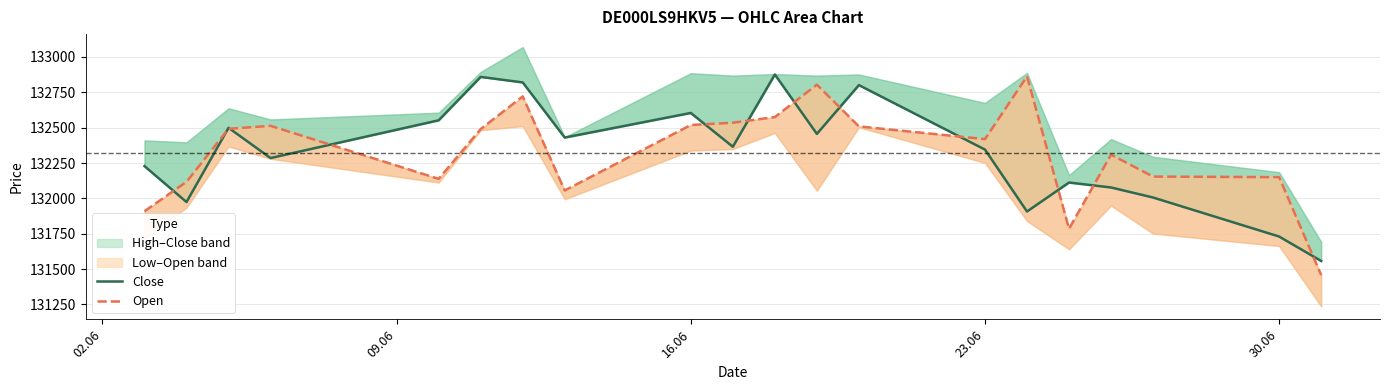

Reading left to right, transcribe all the data shown in this chart.

Close: 132228	131974	132499	132285	132552	132859	132820	132430	132604	132365	132876	132456	132801	132345	131907	132112	132077	132006	131730	131557
Open: 131909	132117	132492	132513	132138	132490	132721	132056	132519	132535	132575	132804	132509	132419	132863	131785	132309	132154	132150	131457